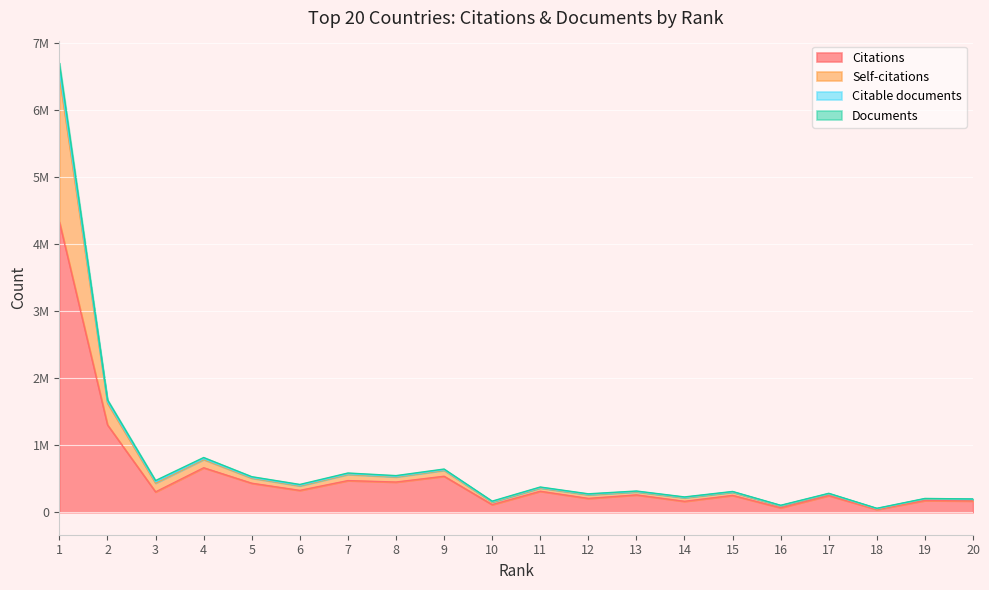

How many data points in Documents are above 361889?

9